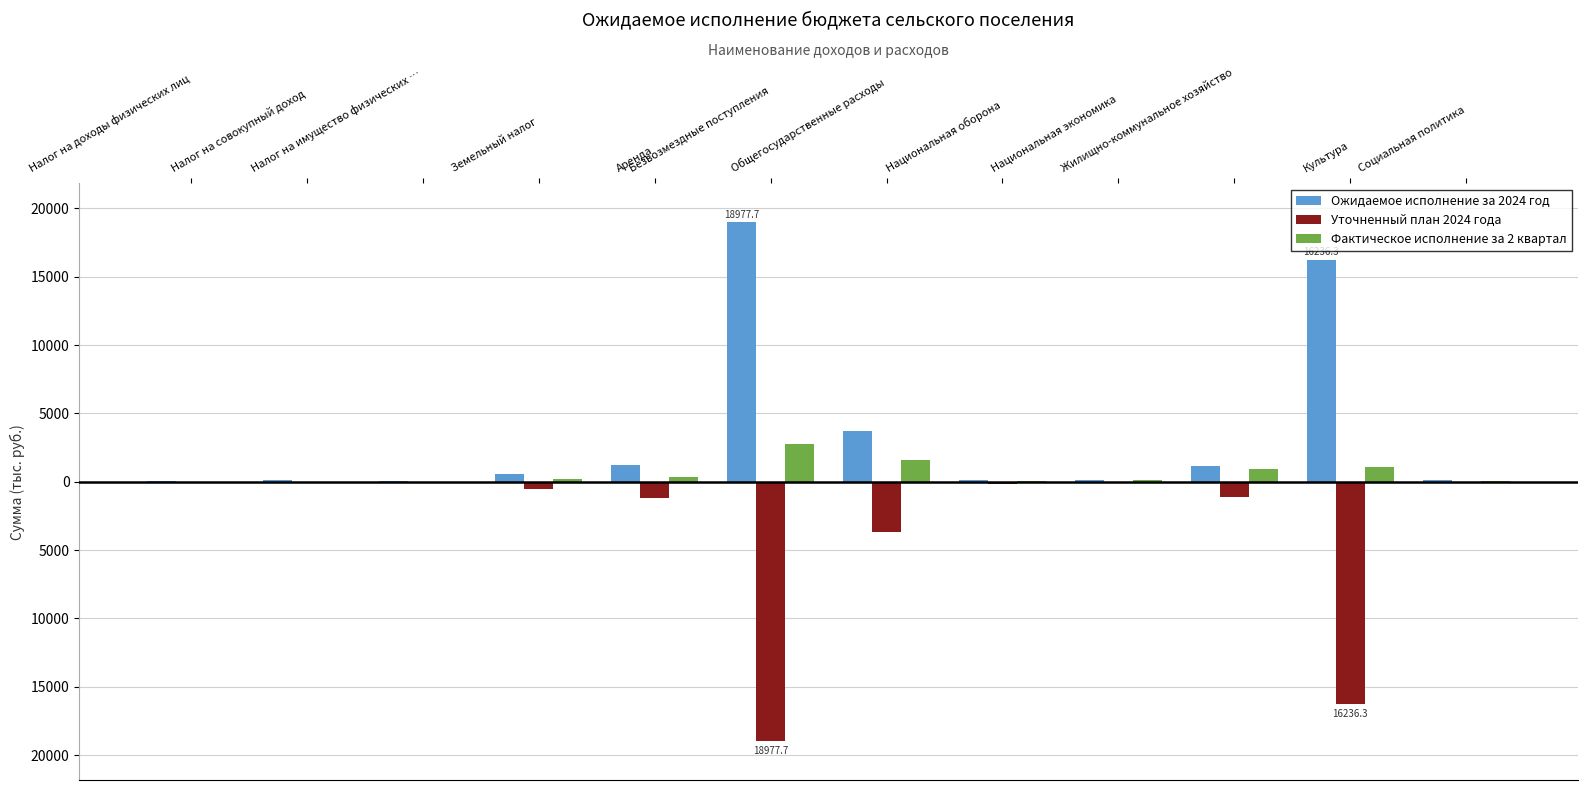

Reading left to right, list all the values displayed in this chart.

Ожидаемое исполнение за 2024 год: 70.0	103.0	20.0	545.0	1219.3	18977.7	3709.5	137.0	126.8	1136.8	16236.3	126.1
Уточненный план 2024 года: -70.0	-103.0	-20.0	-545.0	-1219.3	-18977.7	-3709.5	-137.0	-126.8	-1136.8	-16236.3	-126.1
Фактическое исполнение за 2 квартал: 15.9	11.9	1.6	185.7	377.7	2733.8	1612.6	68.5	108.6	947.9	1096.5	31.5